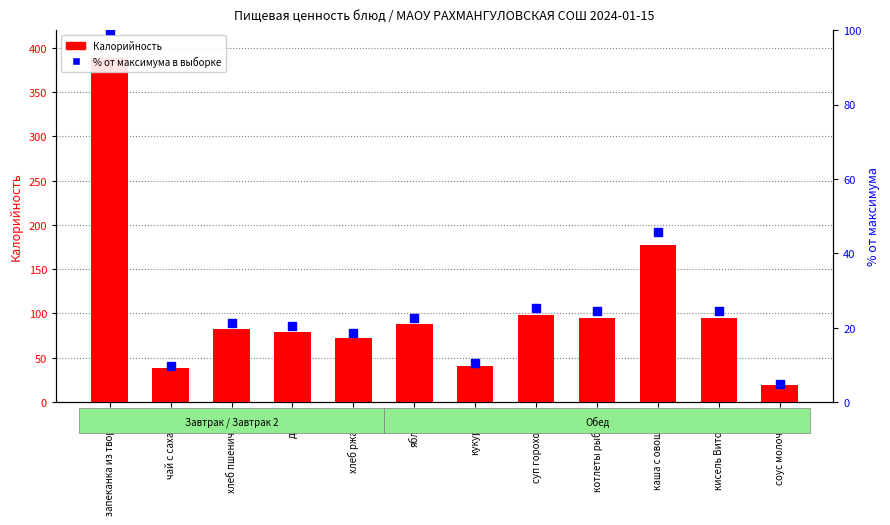

What is the total value across all series at суп гороховый?

123.3